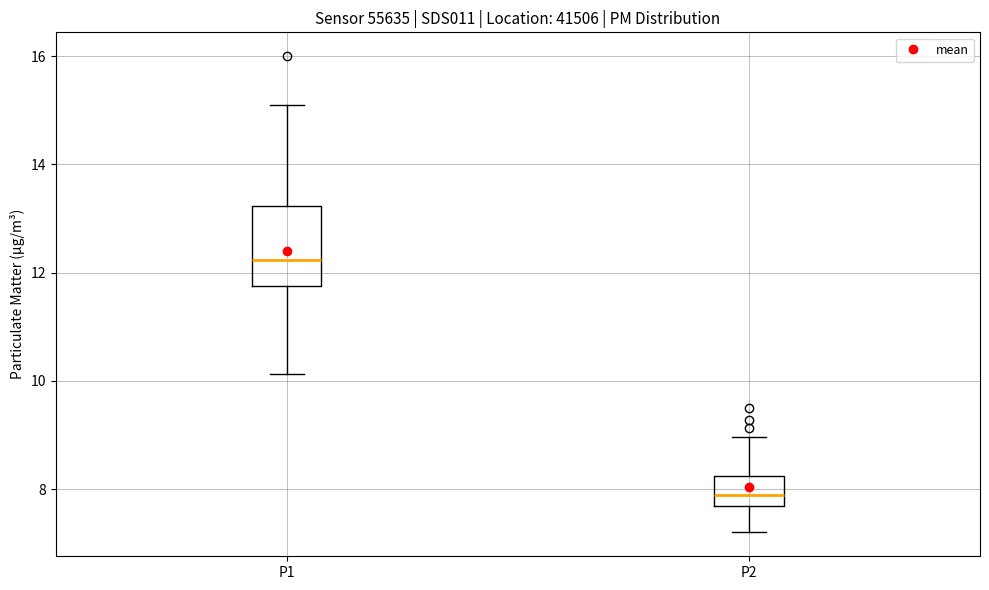

Where does the lower whisker of the box for P1 end on the y-axis? The values are not printed on the chart, so give them approximately, as read against the axis.

10.2